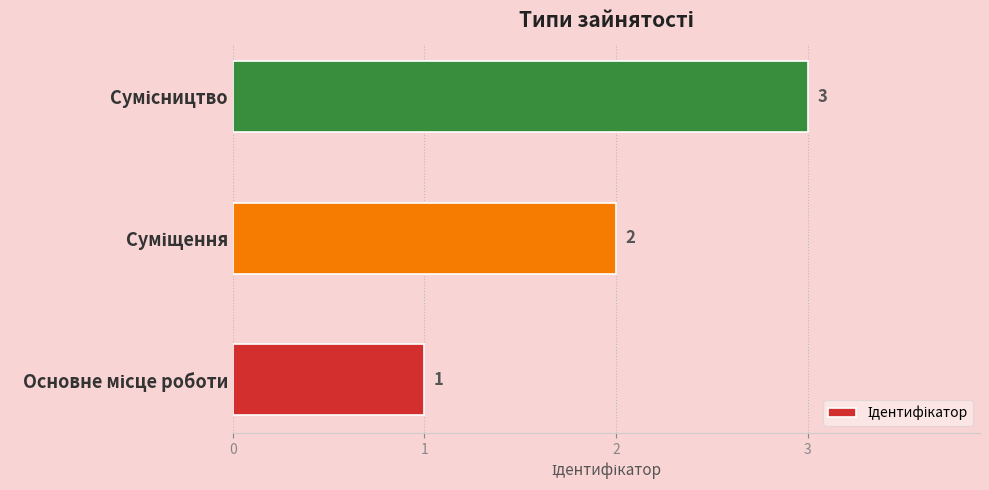

What is the difference between the maximum and second lowest values?

1